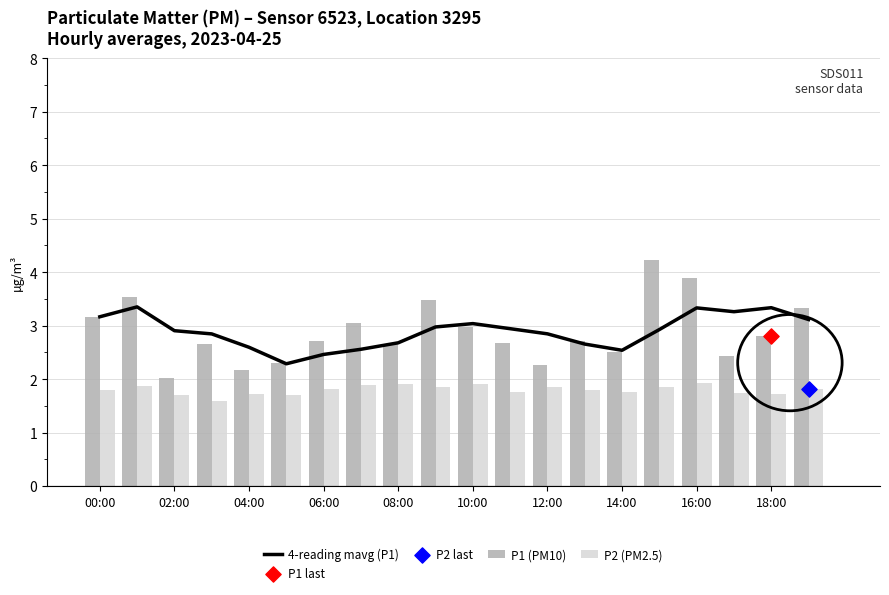

What is the difference between the second highest and second lowest values in the P1 (PM10) series?

1.7